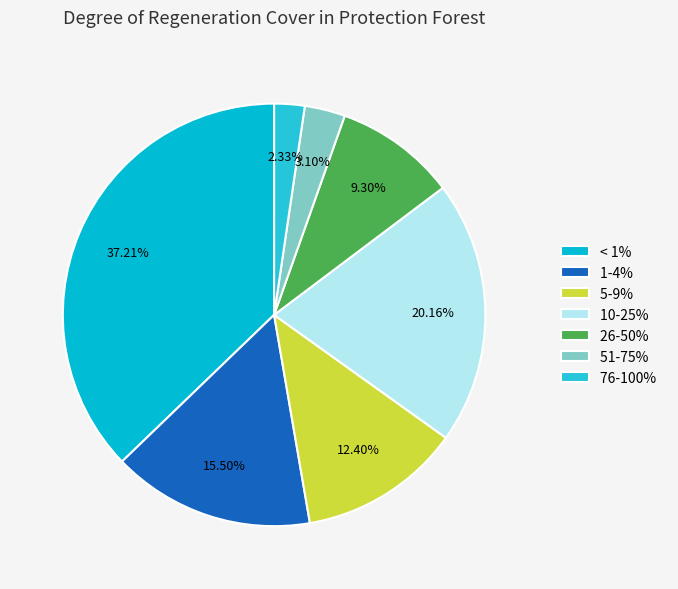

Does 51-75% represent more than half of the total?

No